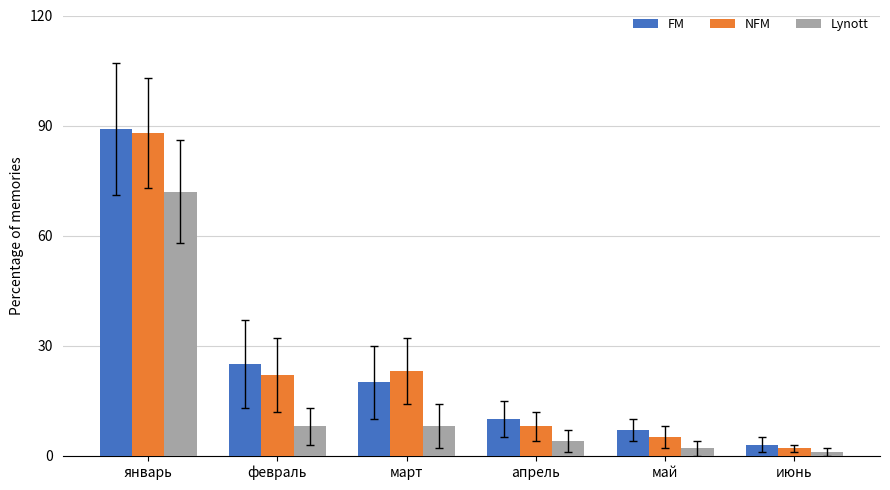

How many bars are there in total?

18